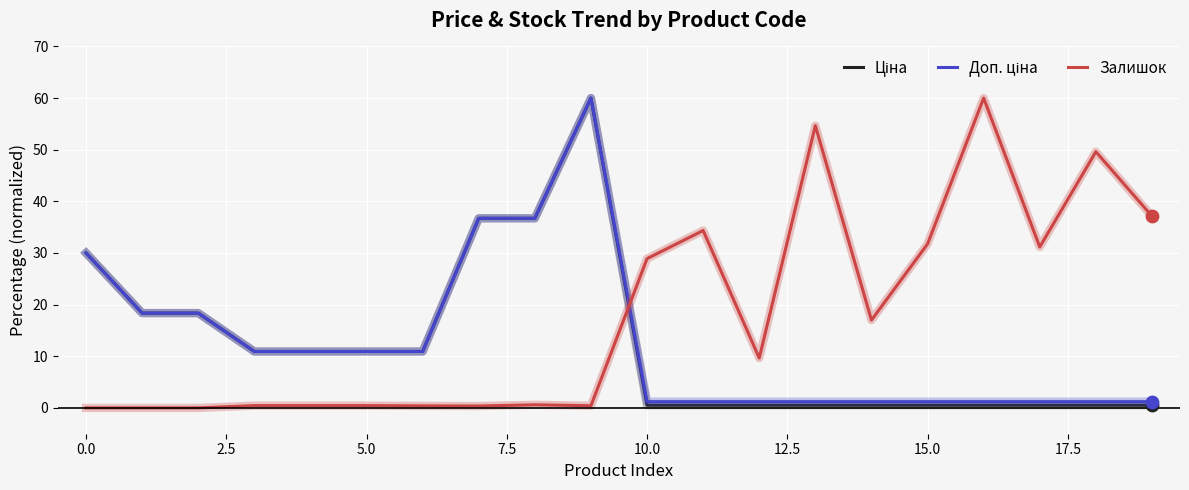

At how many categories does at least one series exceed 26?

12